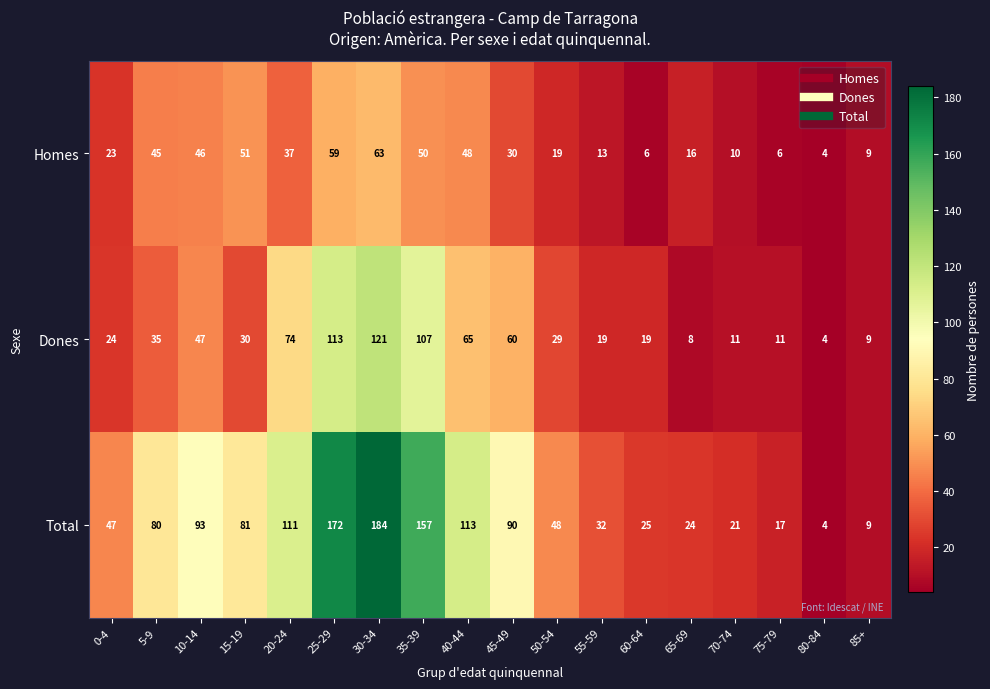

Where does the Dones series first go above 30?

5-9